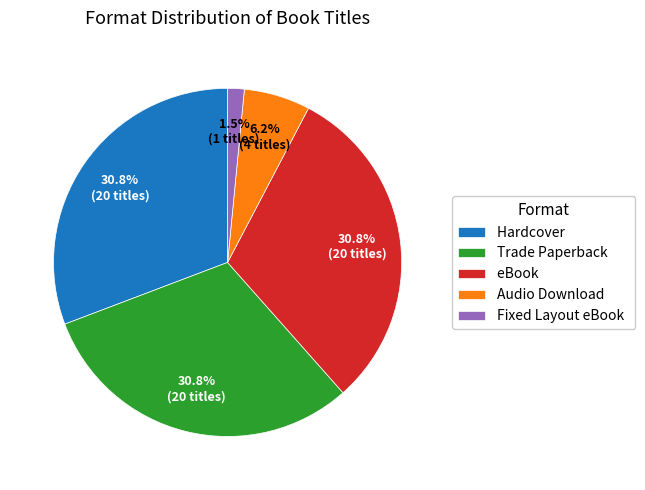

What portion of the pie excludes Audio Download?

93.8%